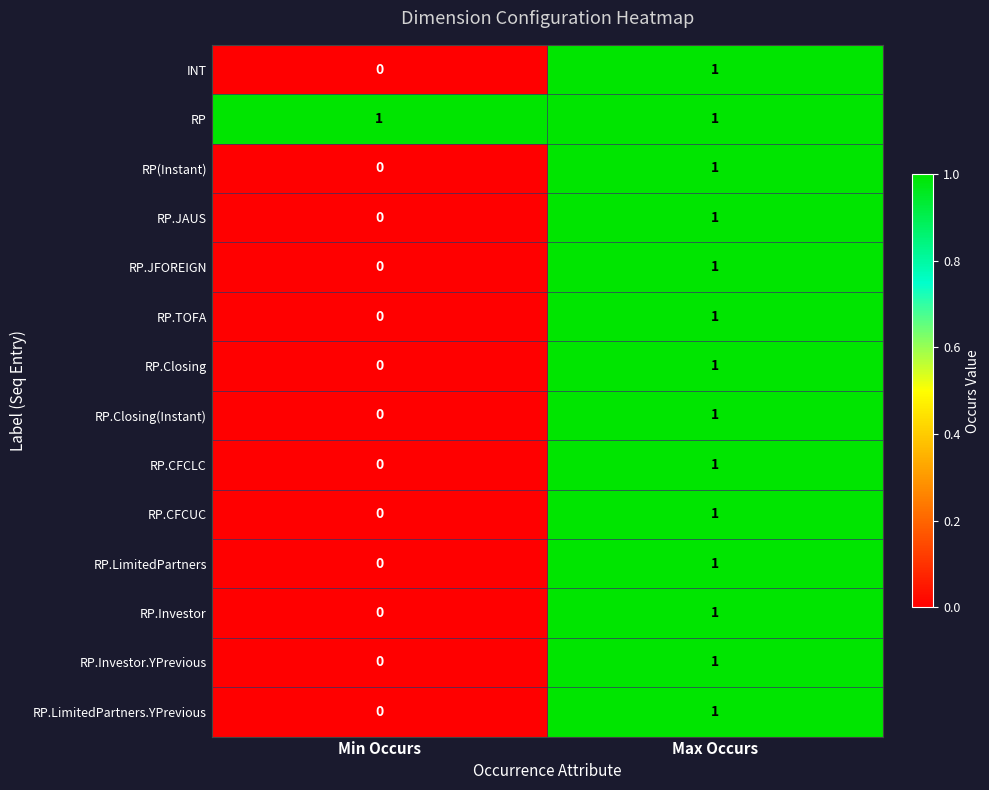

Is it true that RP.JAUS equals 0 at Min Occurs?

True